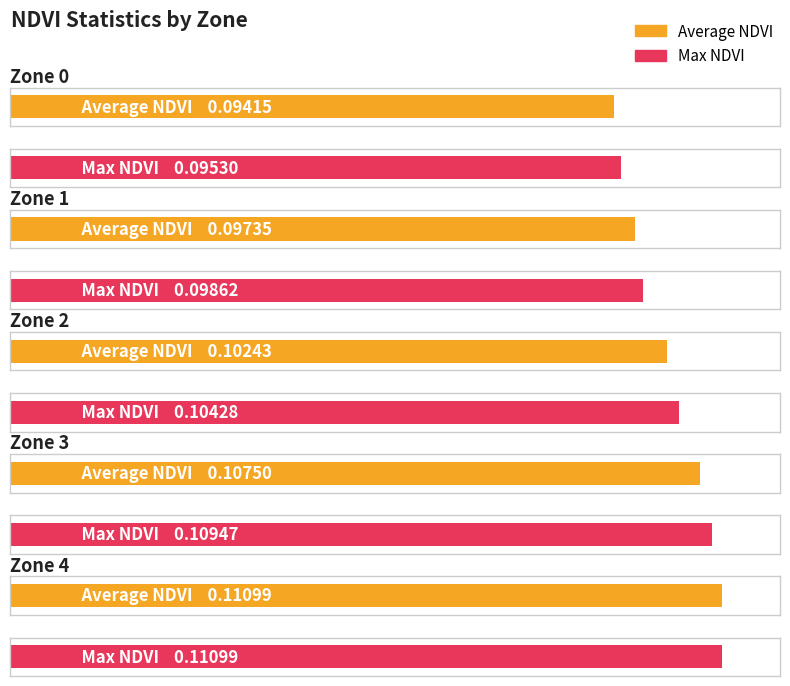

List the series in order of their overall mean, lowest first.

Average NDVI, Max NDVI